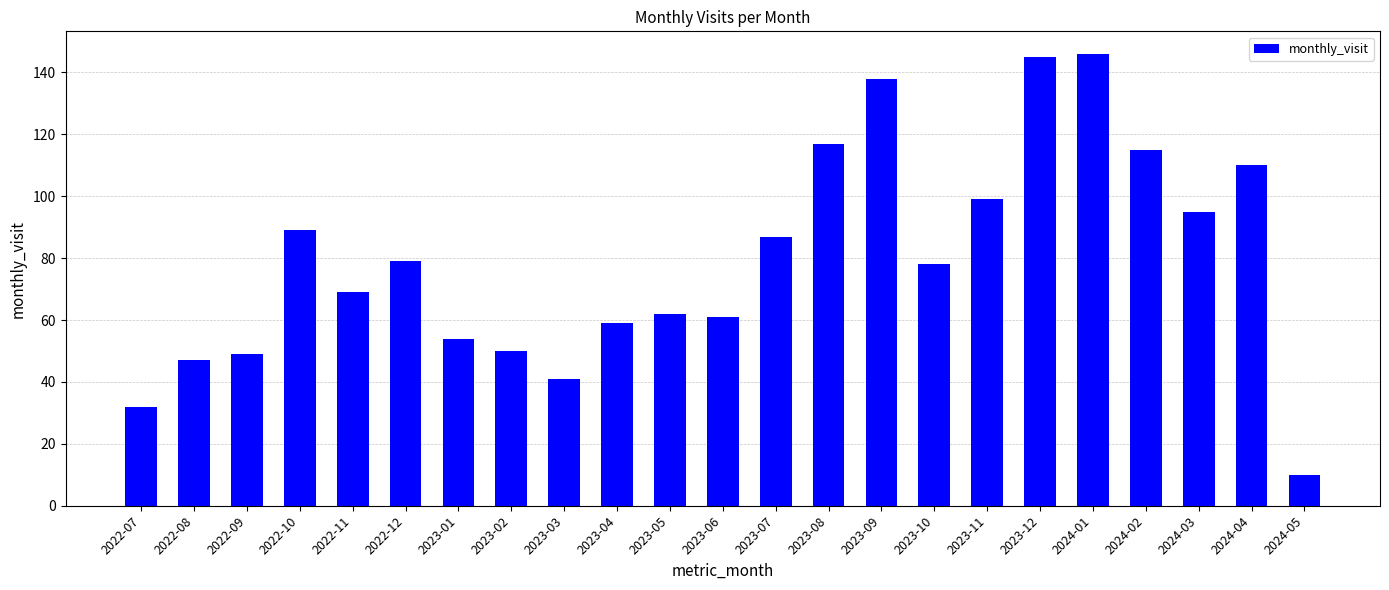

What position from the right is 2023-08?

10